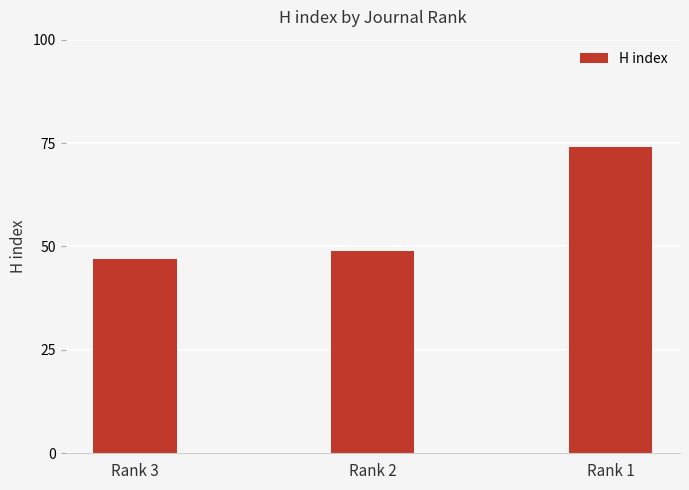

Are the bars horizontal?

No